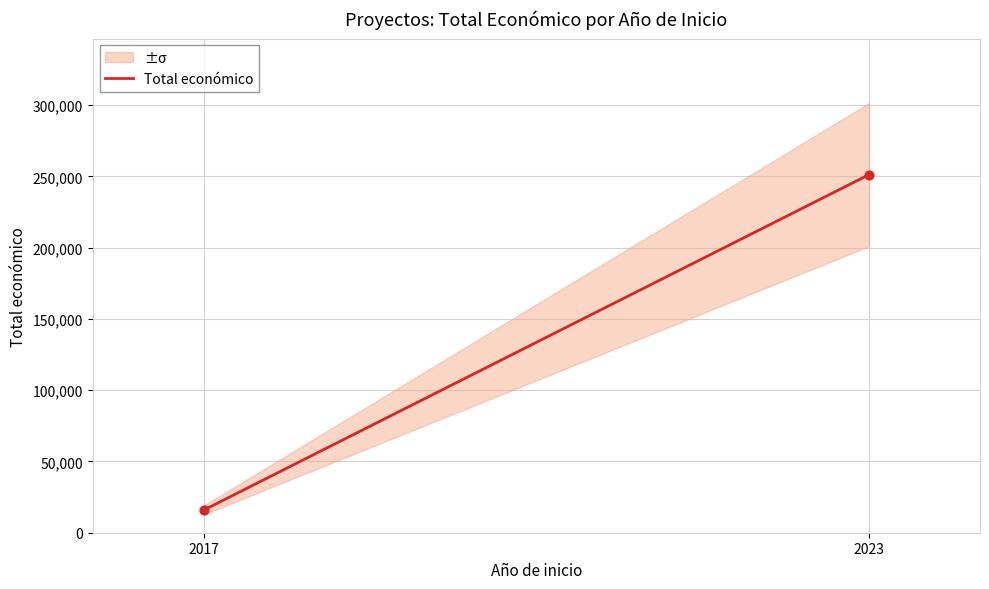

Which has a higher value, 2023 or 2017?

2023